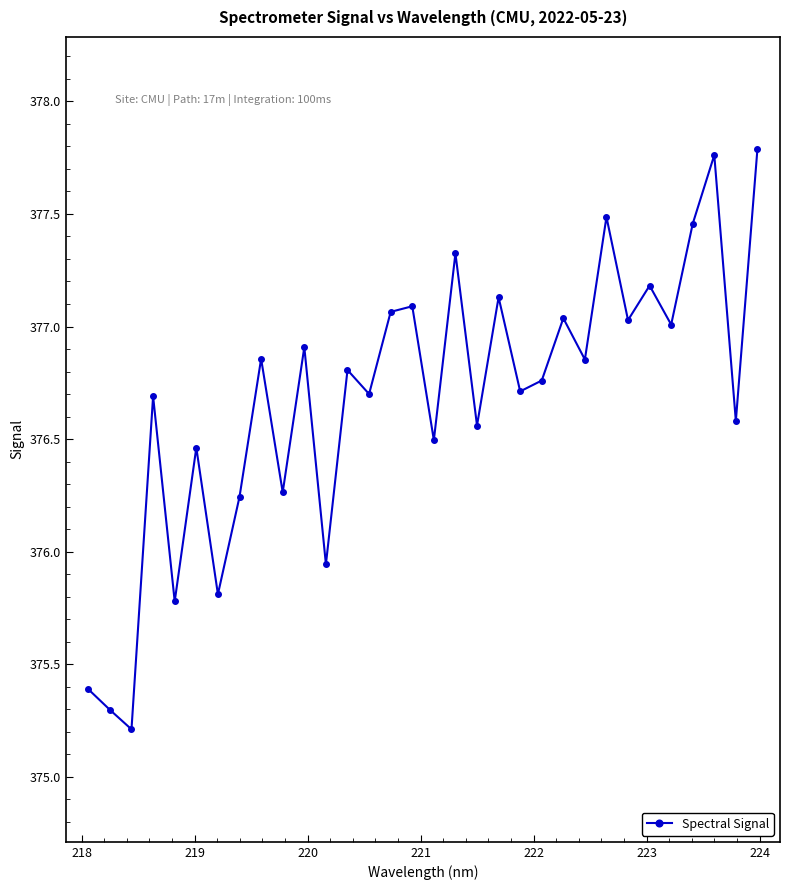

What is the value of the 15th point from the left?

377.1